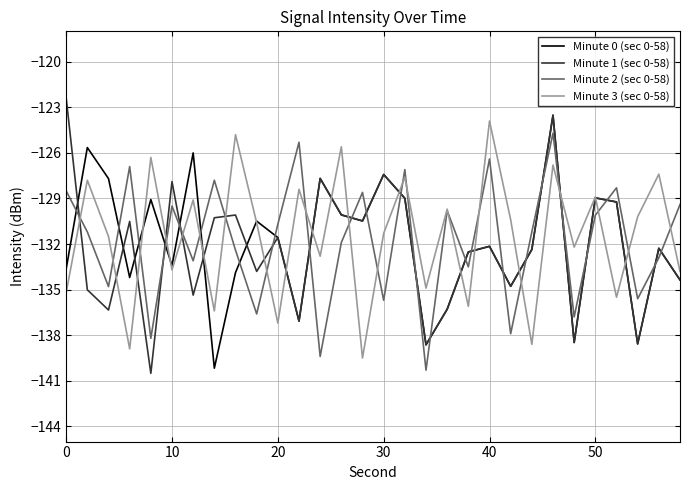

Which series has the largest range (max minus min)?

Minute 1 (sec 0-58)